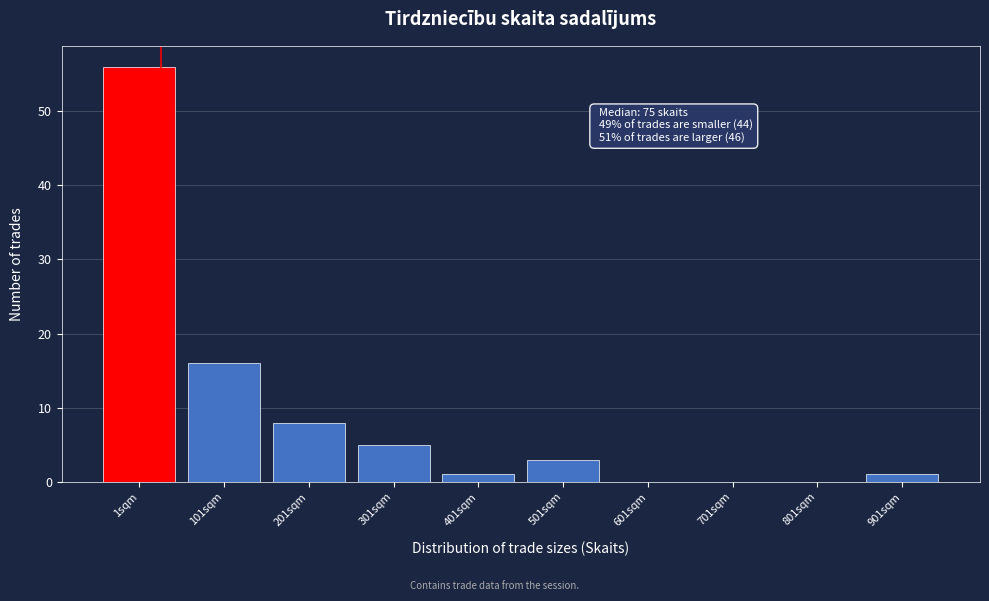

Reading left to right, extract all data points from this chart.

1sqm=56	101sqm=16	201sqm=8	301sqm=5	401sqm=1	501sqm=3	601sqm=0	701sqm=0	801sqm=0	901sqm=1